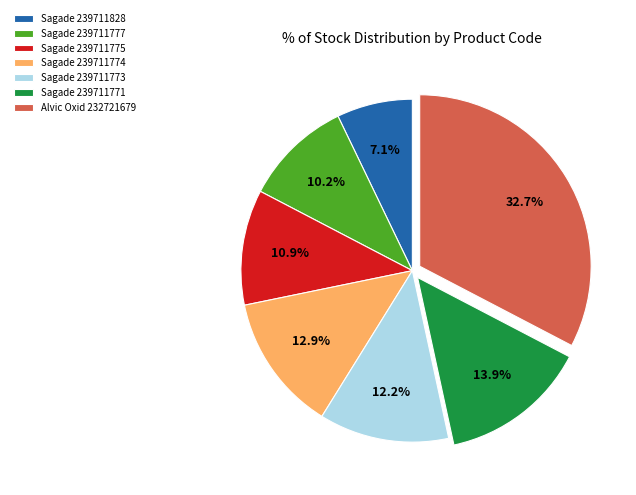

To the nearest percent, what is the difference between the Alvic Oxid 232721679 and Sagade 239711828 slice percentages?

26%